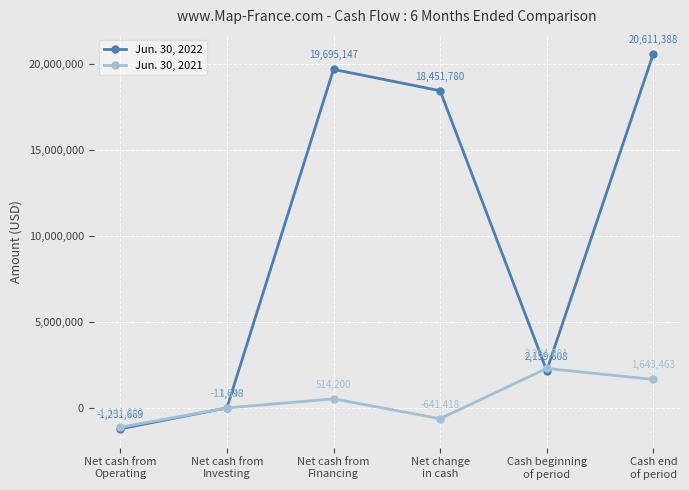

Where is Jun. 30, 2022 nearest to the value 9689859?

Cash beginning
of period